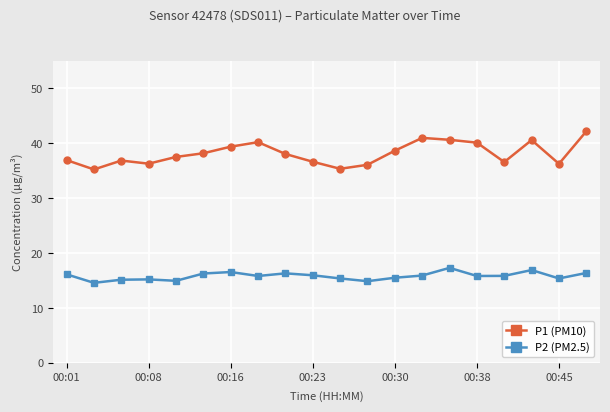

Is this an area chart (filled region under the line)?

No